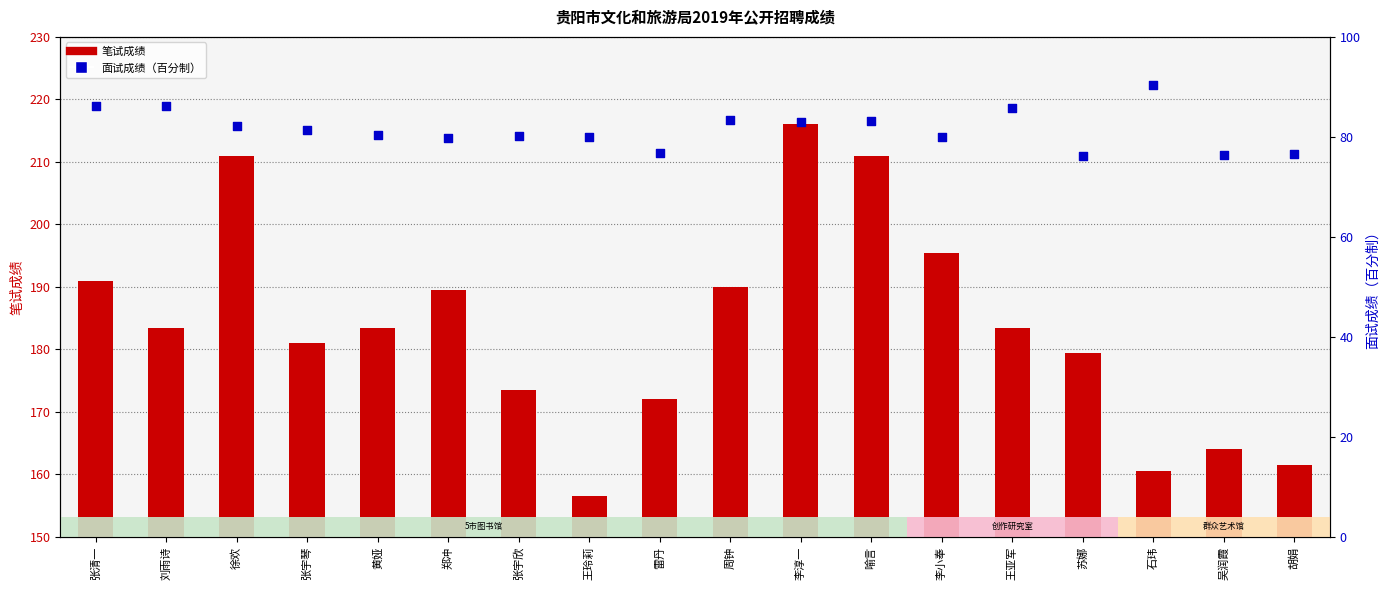

At how many categories does at least one series exceed 156?

18